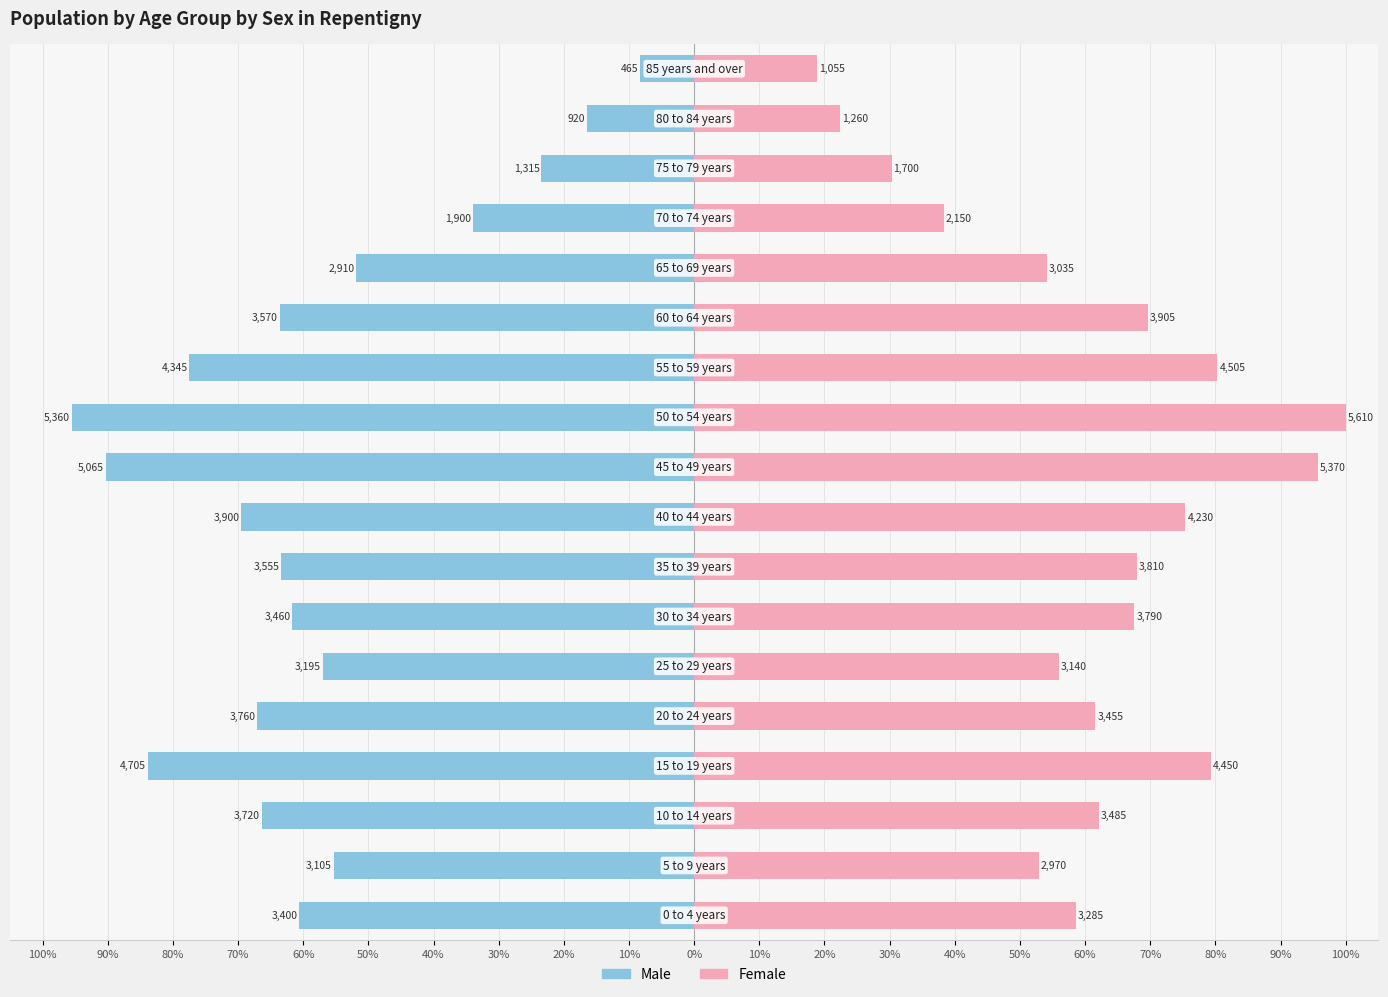

The value of Female at 80% is 62.1. True or false?

True